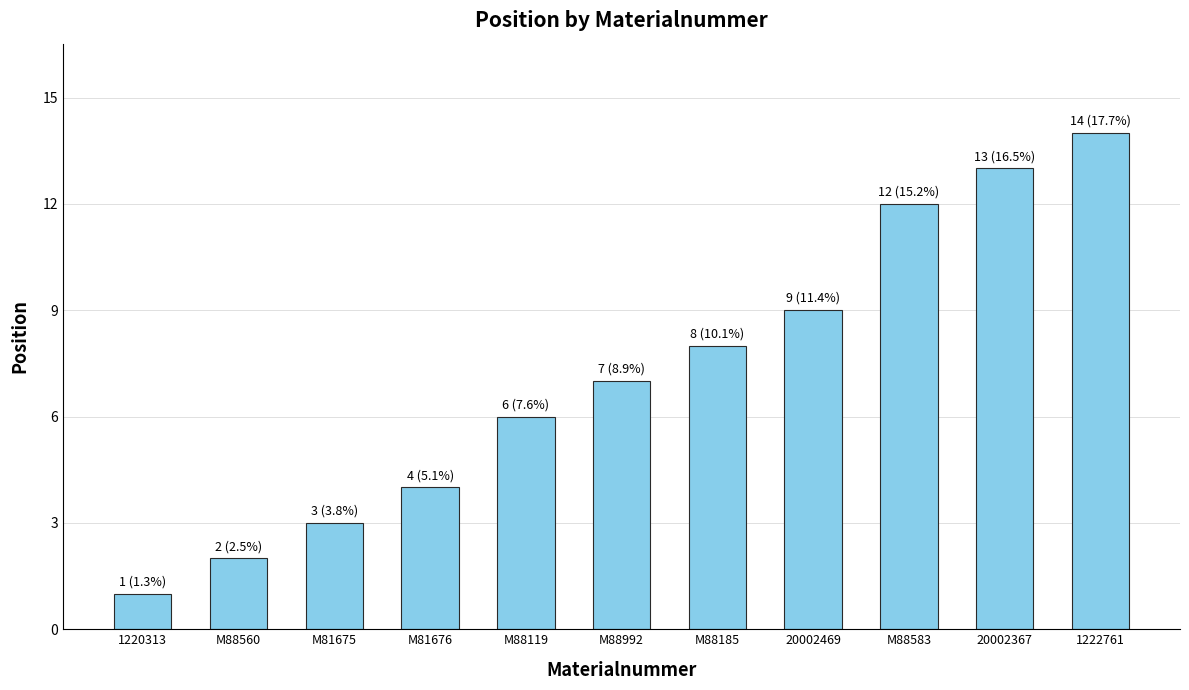

What is the sum of all values?

79